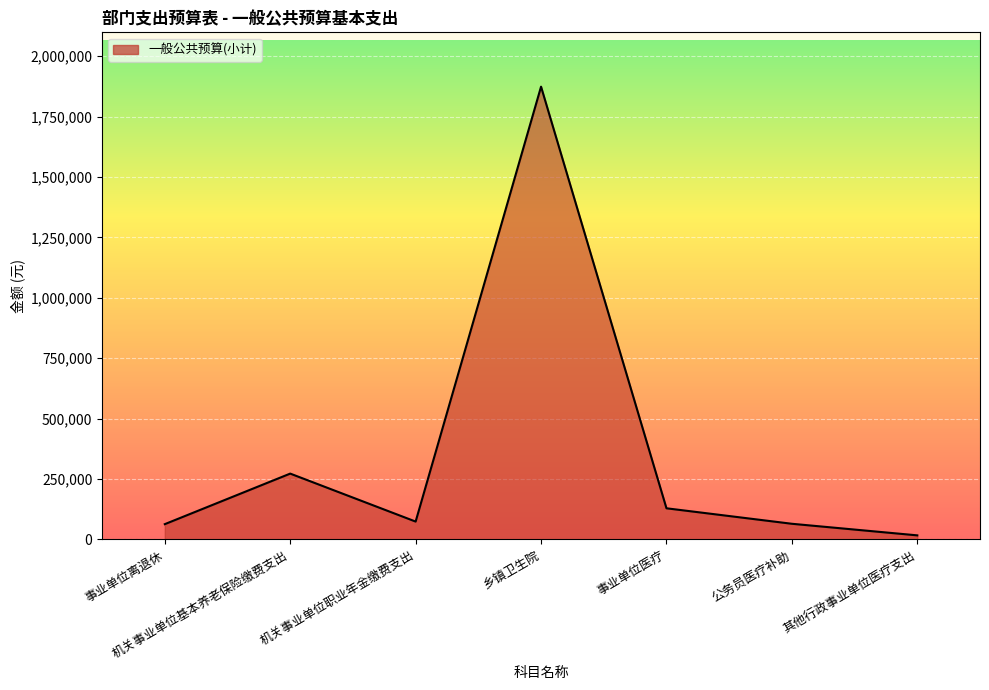

At which category does the data reach its first local valley?

机关事业单位职业年金缴费支出